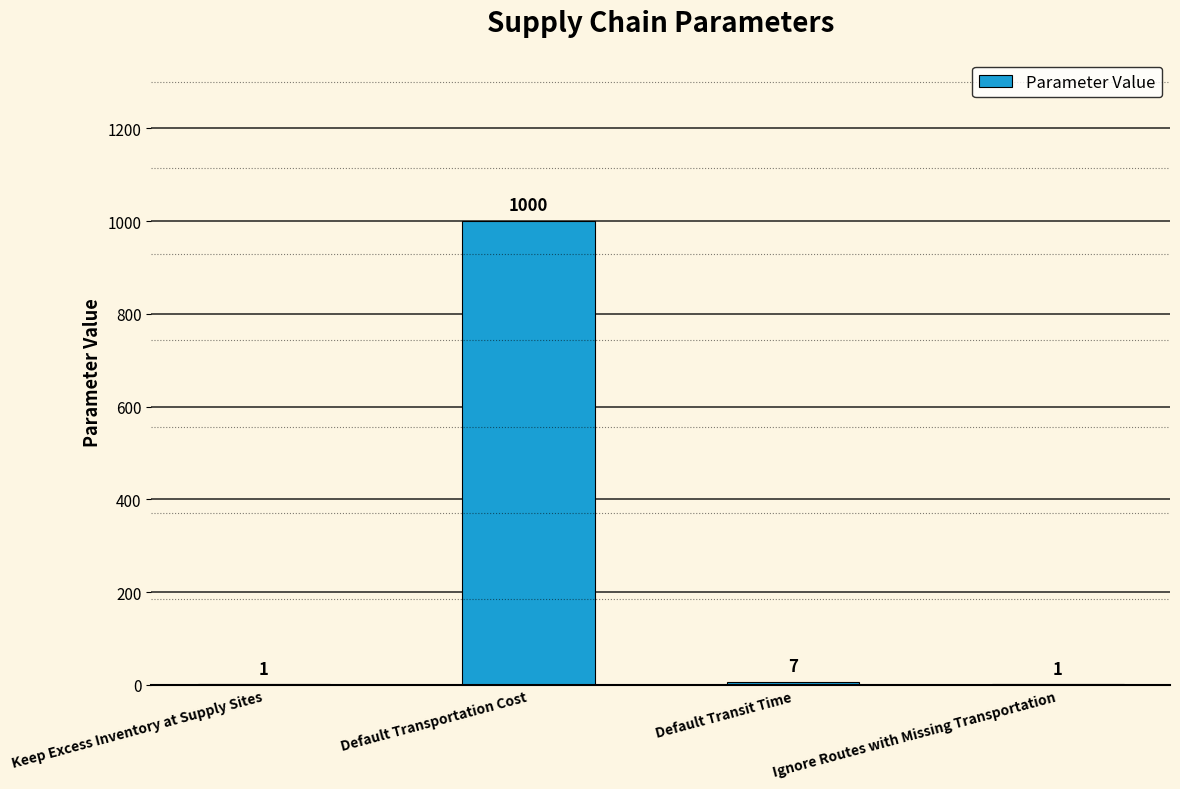

Reading left to right, what are all the values shown in this chart?

Keep Excess Inventory at Supply Sites=1	Default Transportation Cost=1000	Default Transit Time=7	Ignore Routes with Missing Transportation=1